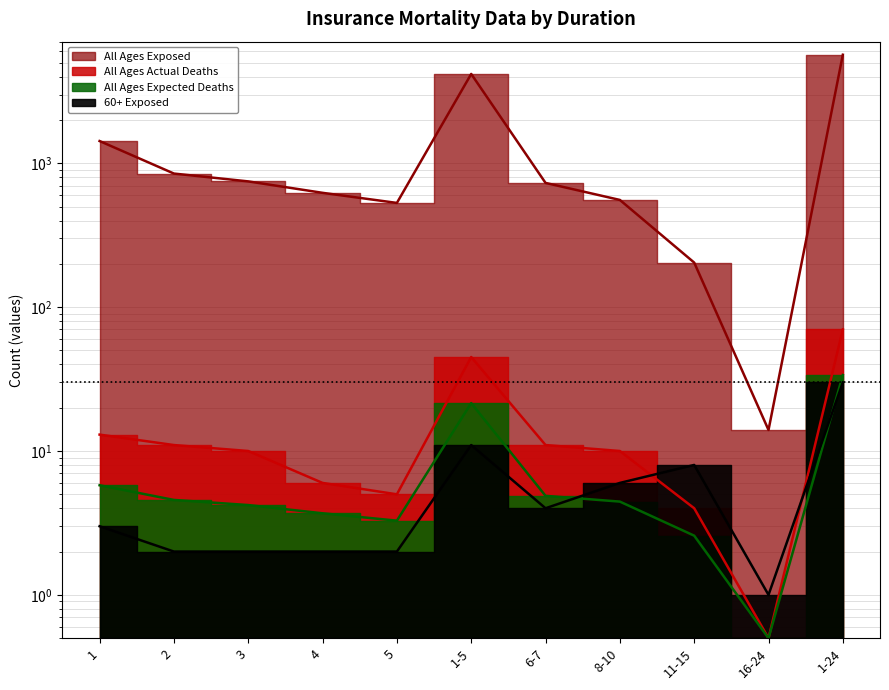

What is the sum of all 60+ Exposed values?

71.0